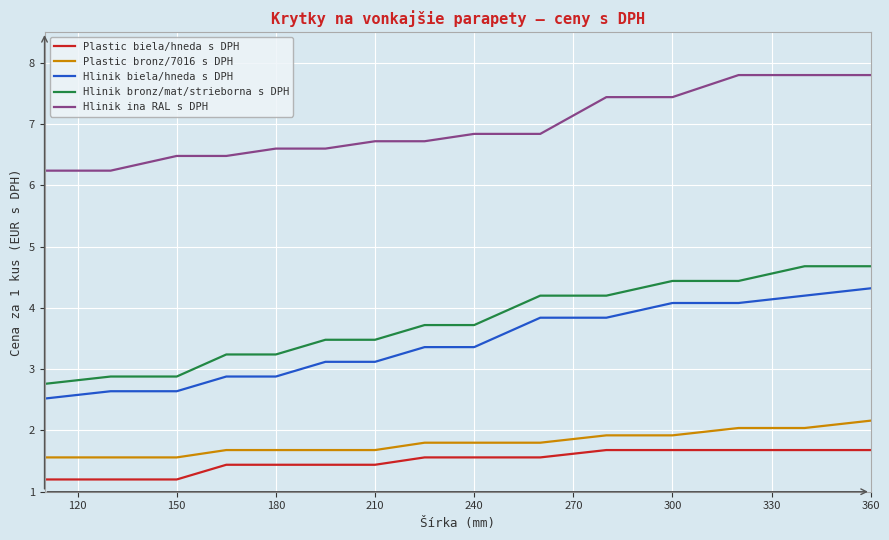

Count the number of categories in the chart.

15